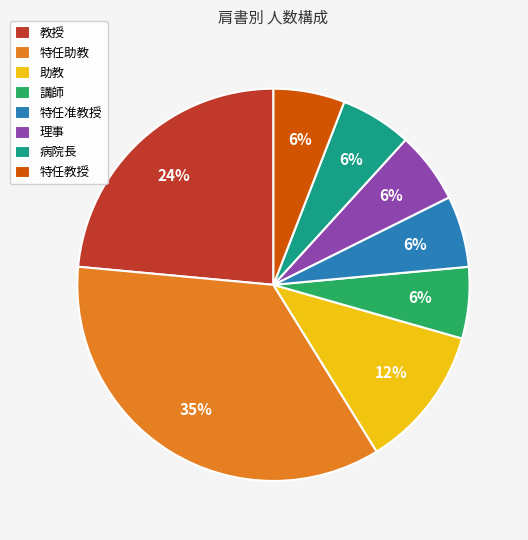

Do 講師 and 特任助教 together represent more than half of the pie?

No